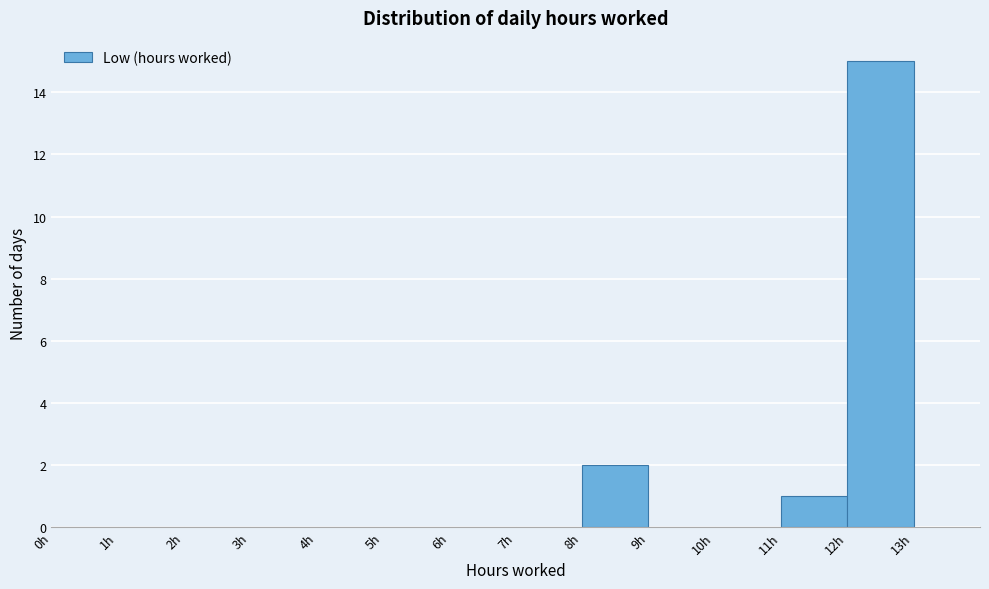

Reading left to right, transcribe this chart: for each bar, give the range it covers on the x-axis and its height. The values are not printed on the chart, so give them approximately, as read against the axis.

0 to 1: 0
1 to 2: 0
2 to 3: 0
3 to 4: 0
4 to 5: 0
5 to 6: 0
6 to 7: 0
7 to 8: 0
8 to 9: 2
9 to 10: 0
10 to 11: 0
11 to 12: 1
12 to 13: 15